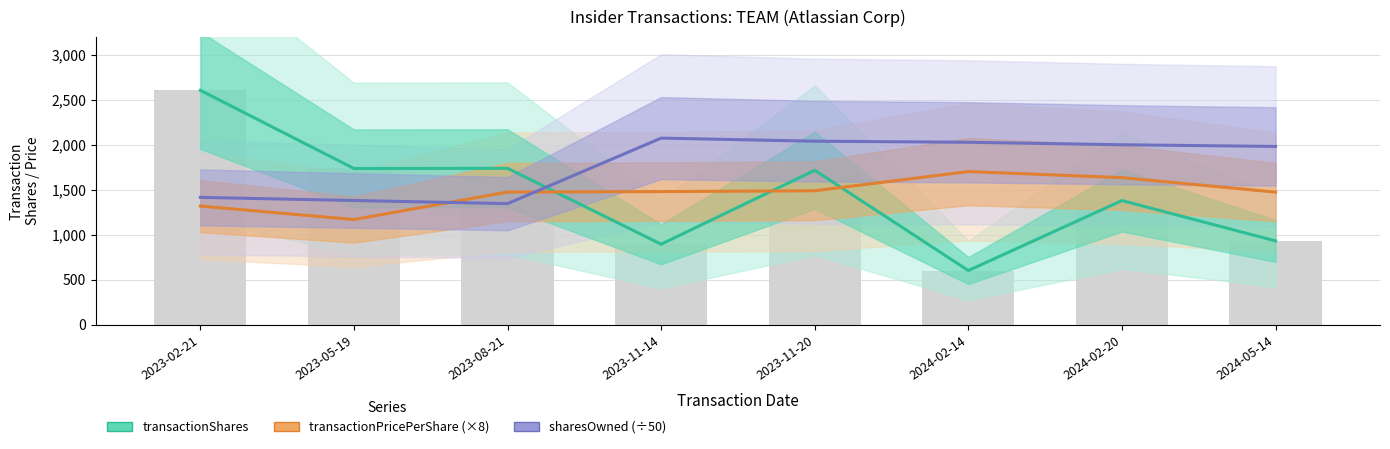

What is the difference between the highest and lowest values at 2024-05-14?

1051.7